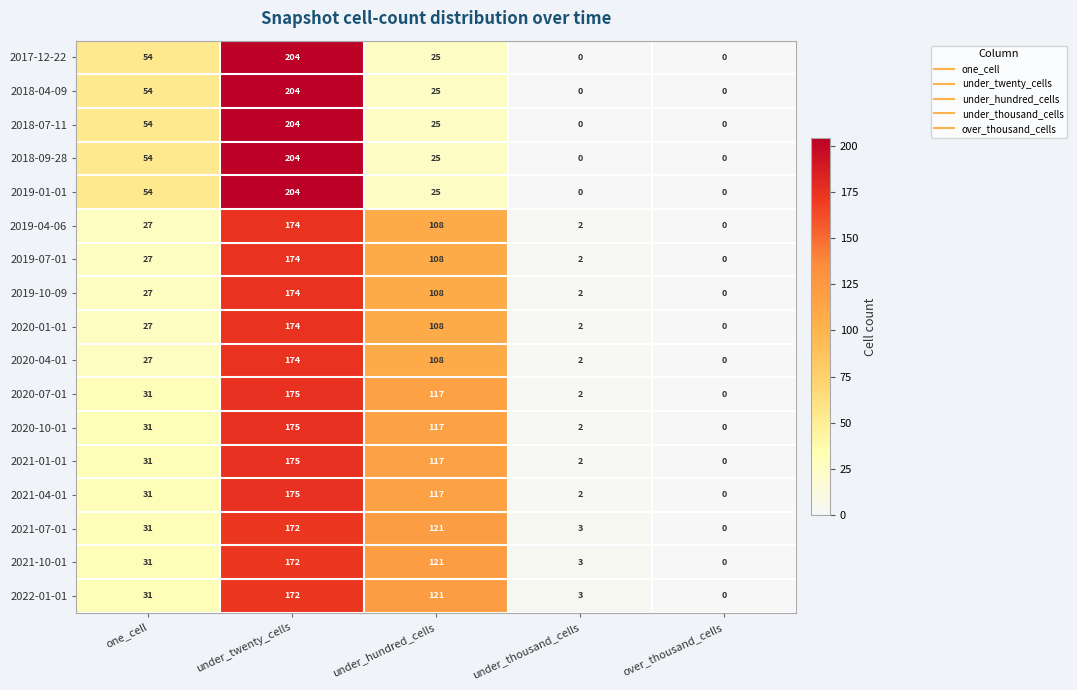

Where is 2019-04-06 nearest to the value 87?

under_hundred_cells